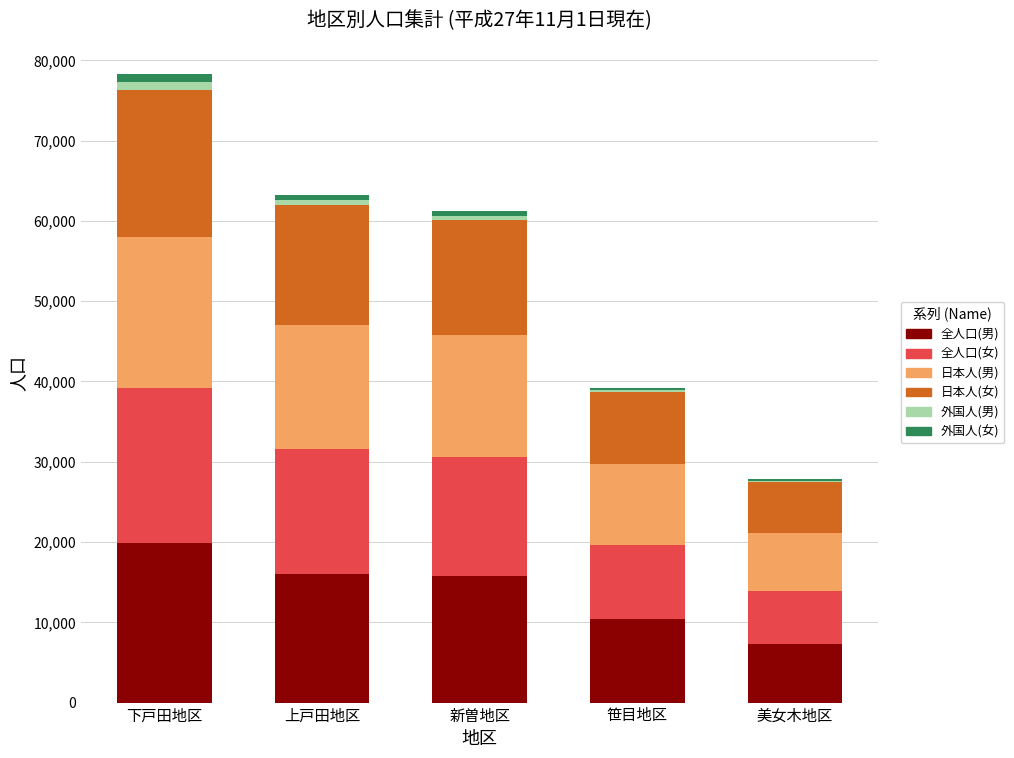

What is the highest value of the 全人口(男) series?

19875